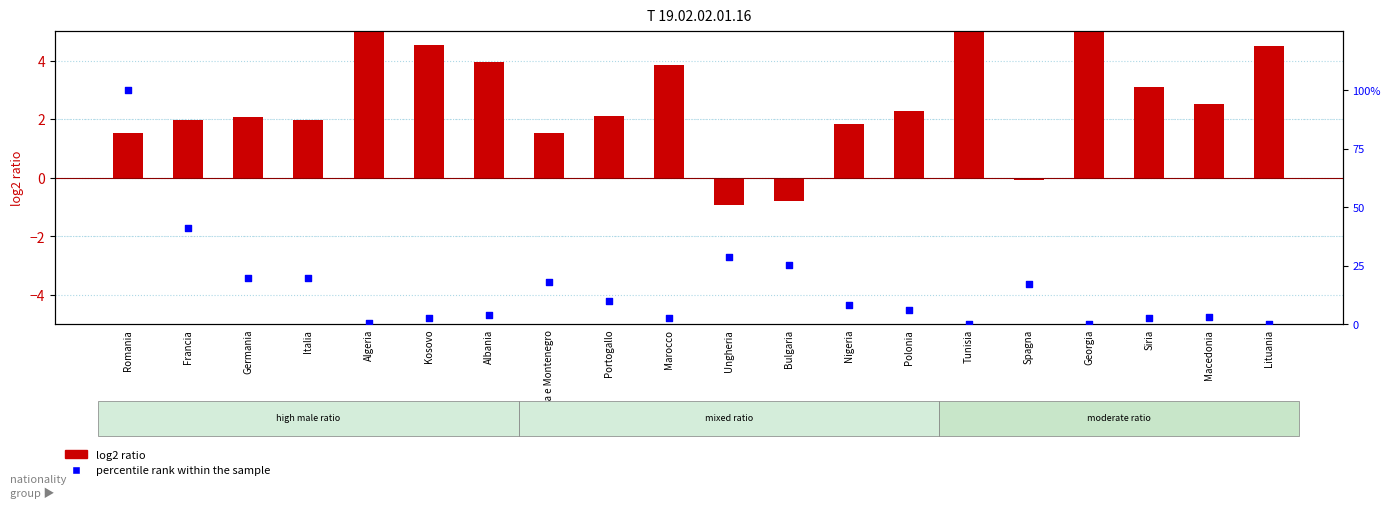

At how many categories does at least one series exceed 97?

1